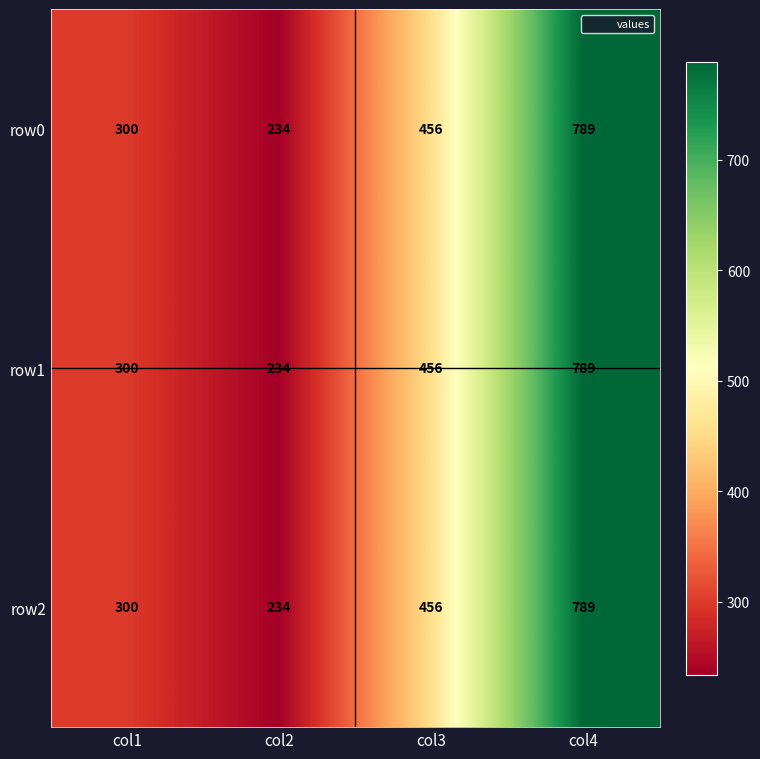

What is the total value across all series at col1?

900